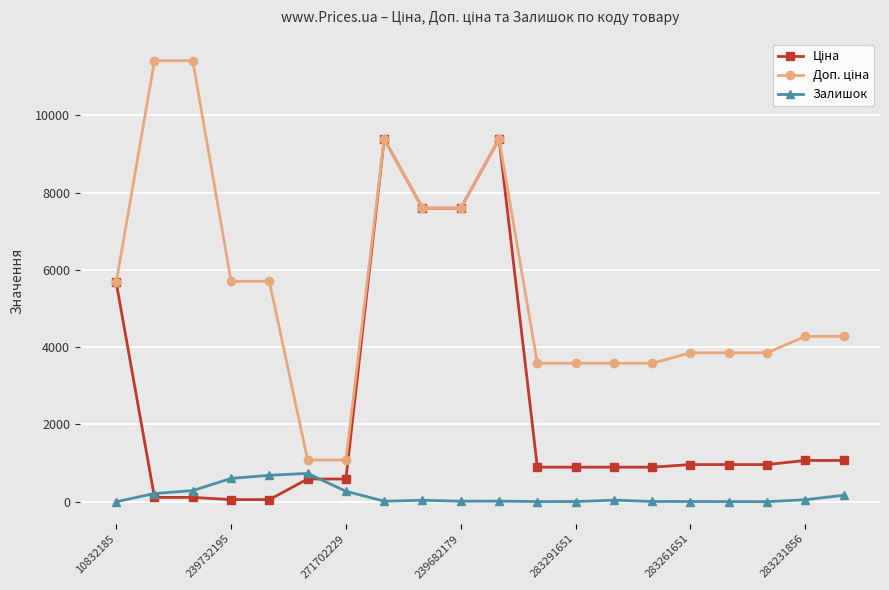

What is the difference between the maximum and minimum values in the Залишок series?

733.0